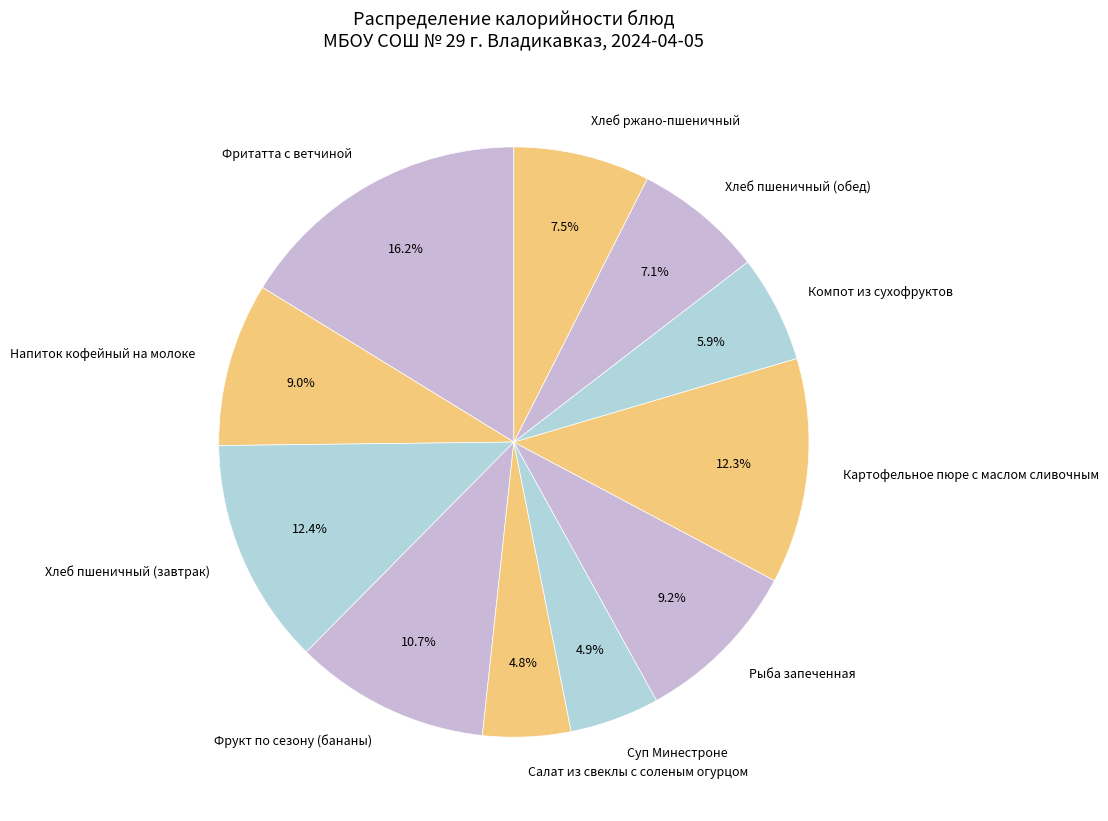

Which has a higher value, Фрукт по сезону (бананы) or Рыба запеченная?

Фрукт по сезону (бананы)